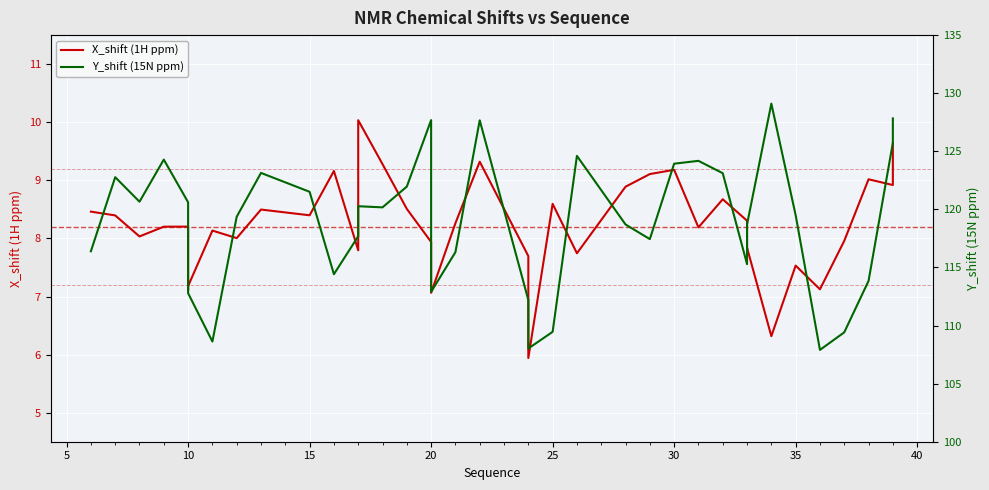

How many distinct data groups are displayed?

2